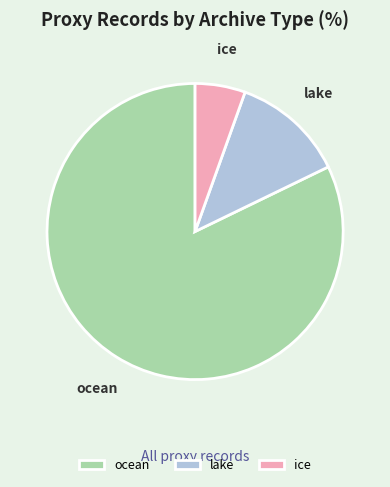

Count the number of slices in the pie.

3